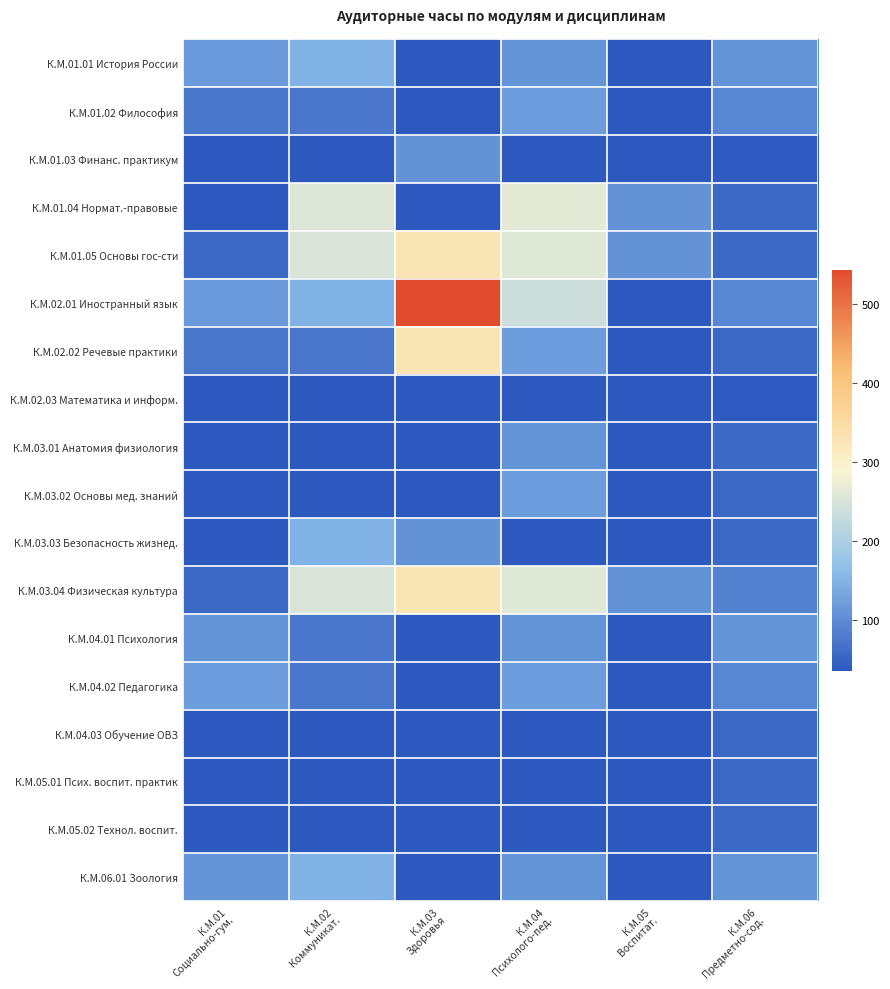

How many data points in К.М.01.03 Финанс. практикум are above 36?

2